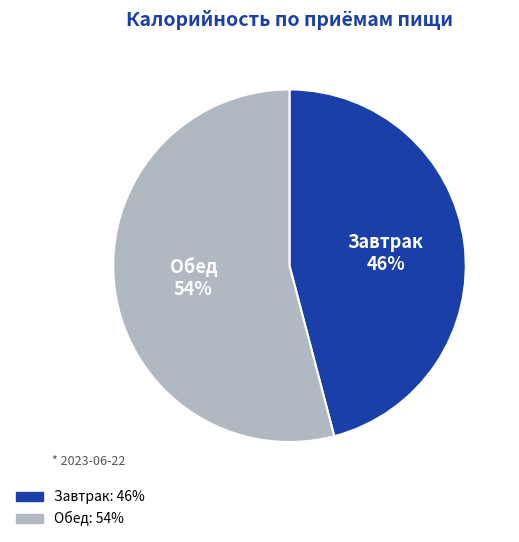

Do Обед and Завтрак together represent more than half of the pie?

Yes